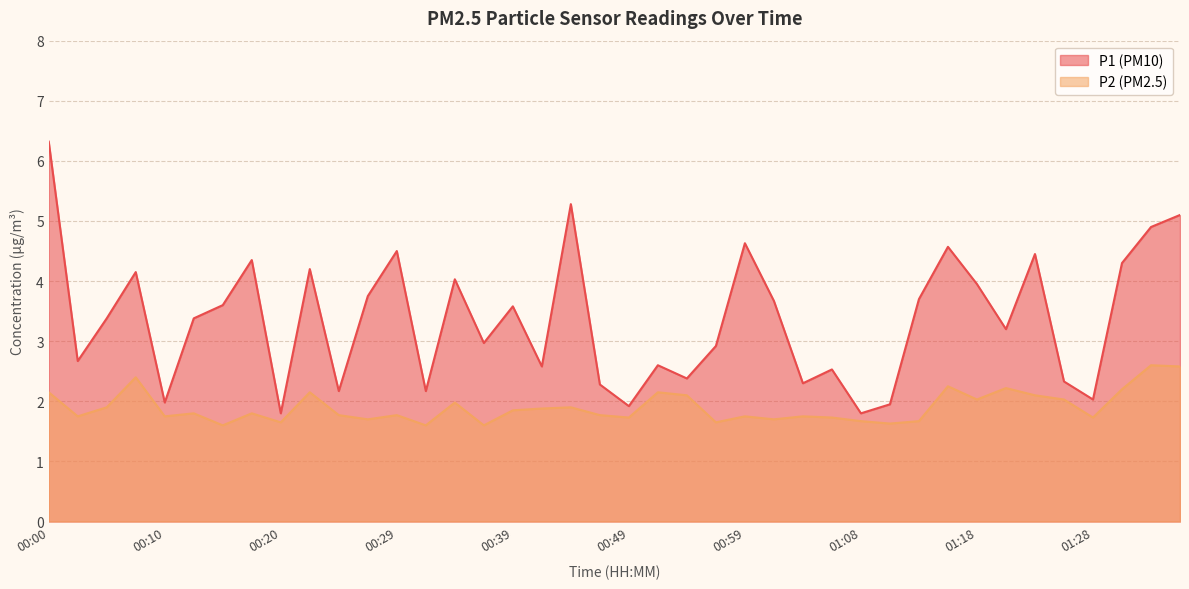

What is the difference between the maximum and minimum values in the P1 series?

4.5